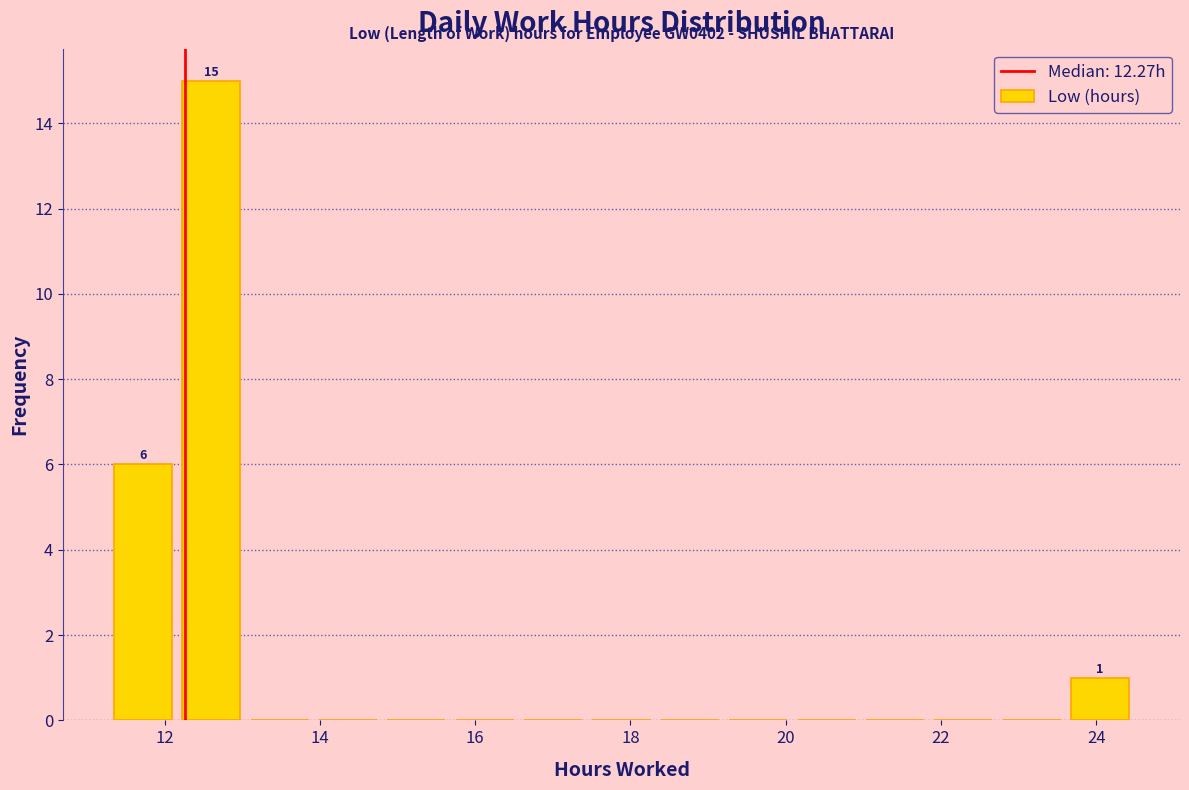

Over which range of the x-axis is the bar tallest?

12.2 to 13.0